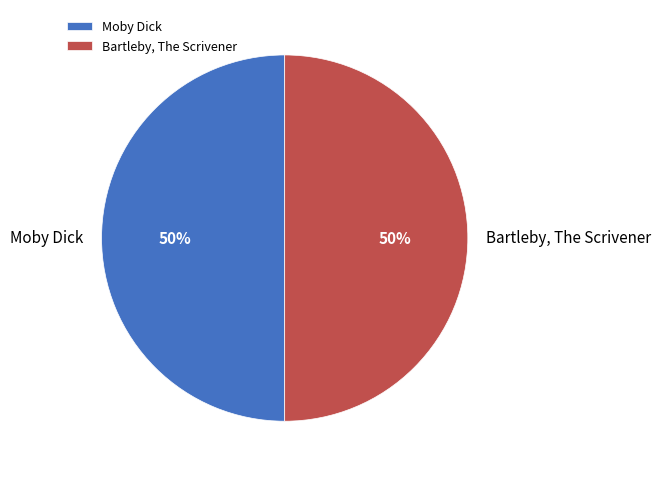

Do Bartleby, The Scrivener and Moby Dick together represent more than half of the pie?

Yes